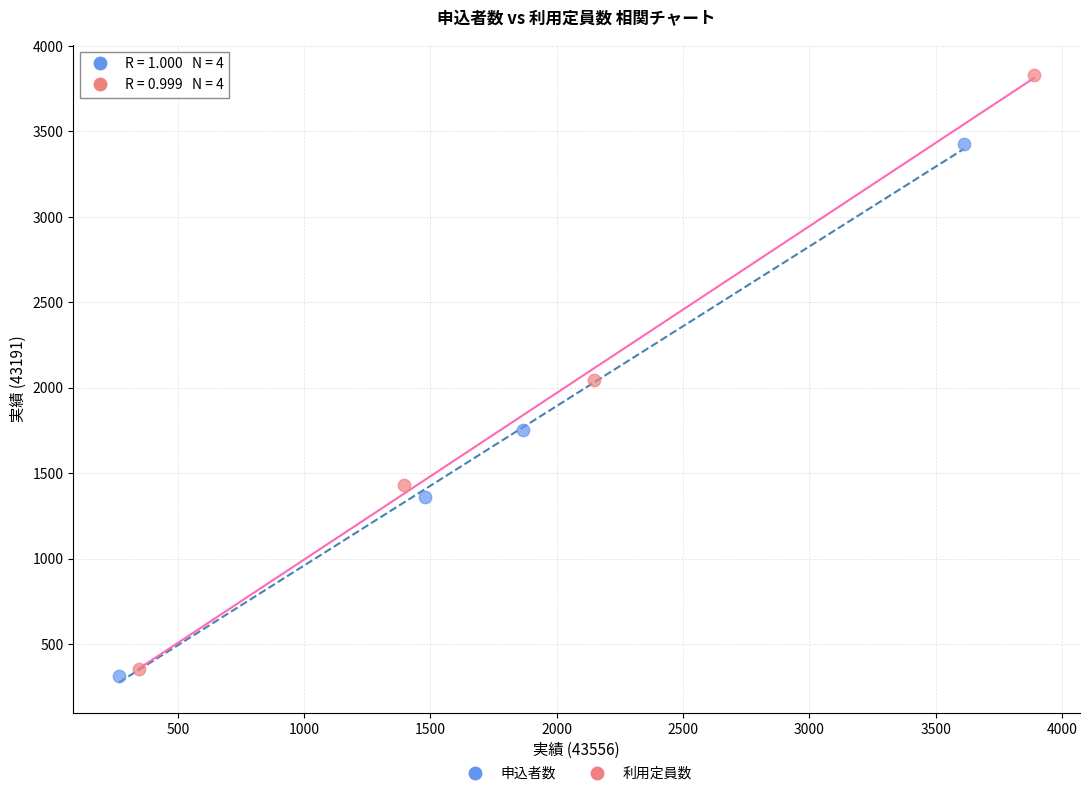

Which series reaches the maximum Y coordinate?

利用定員数